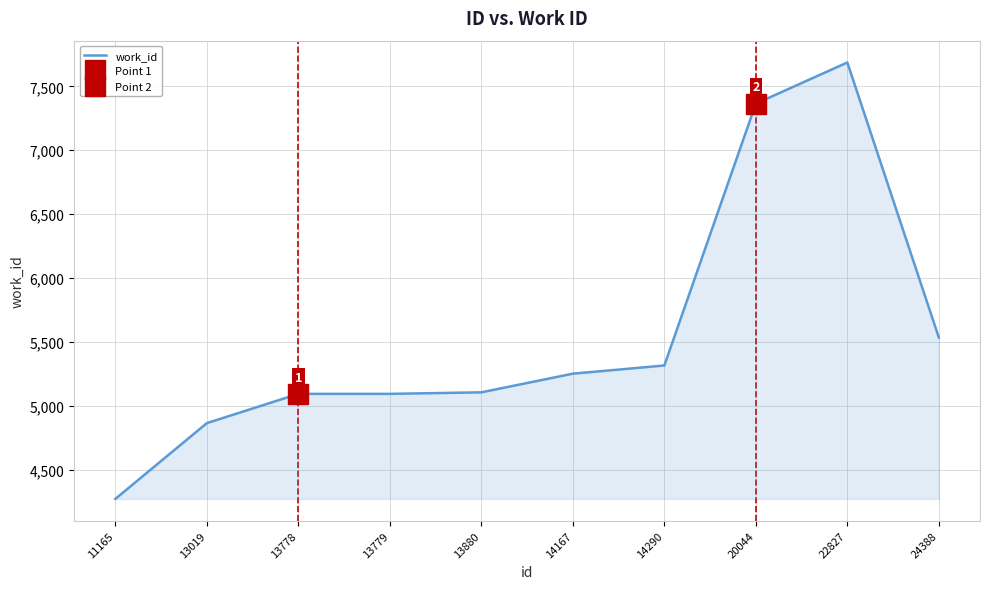

Rank the categories by value from highest to lowest.

22827, 20044, 24388, 14290, 14167, 13880, 13778, 13779, 13019, 11165